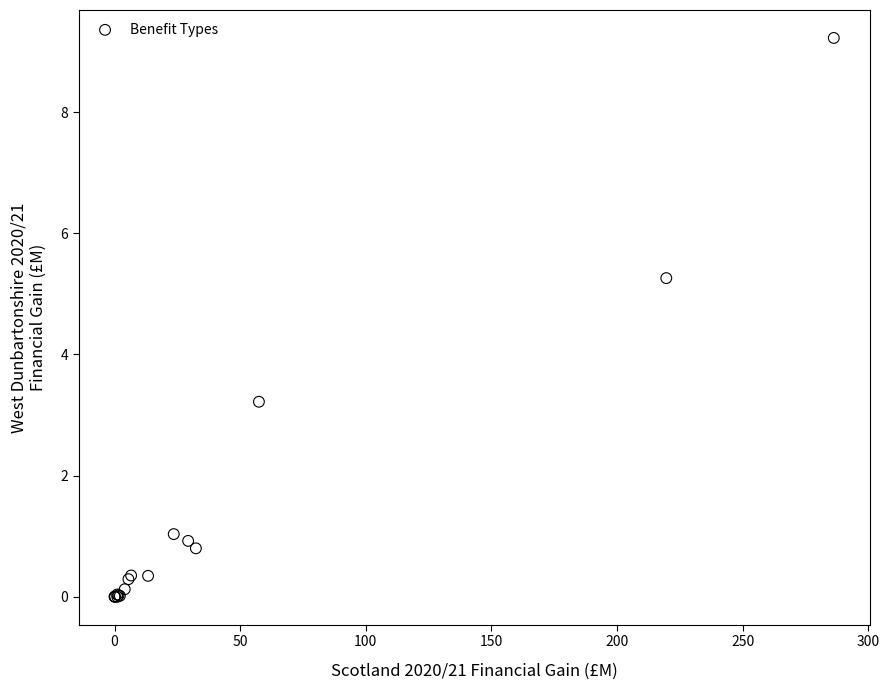

What Y value in the scatter plot is closest to 4?

3.2